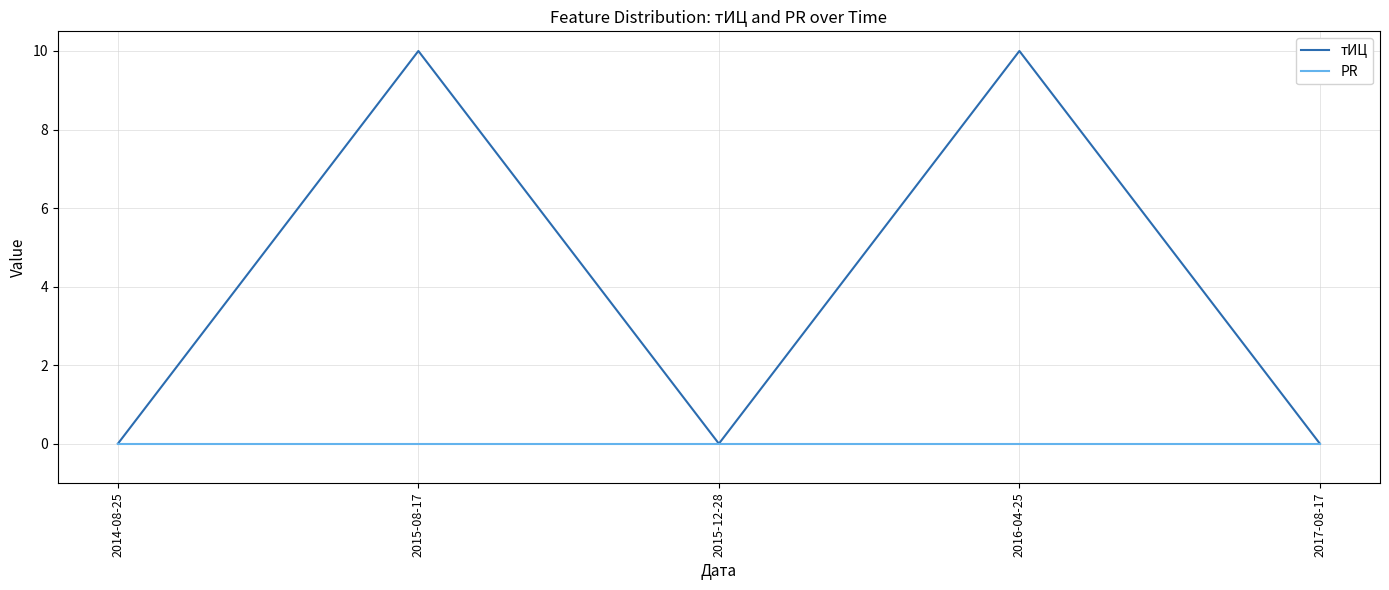

Reading left to right, transcribe all the data shown in this chart.

тИЦ: 2014-08-25=0	2015-08-17=10	2015-12-28=0	2016-04-25=10	2017-08-17=0
PR: 2014-08-25=0	2015-08-17=0	2015-12-28=0	2016-04-25=0	2017-08-17=0